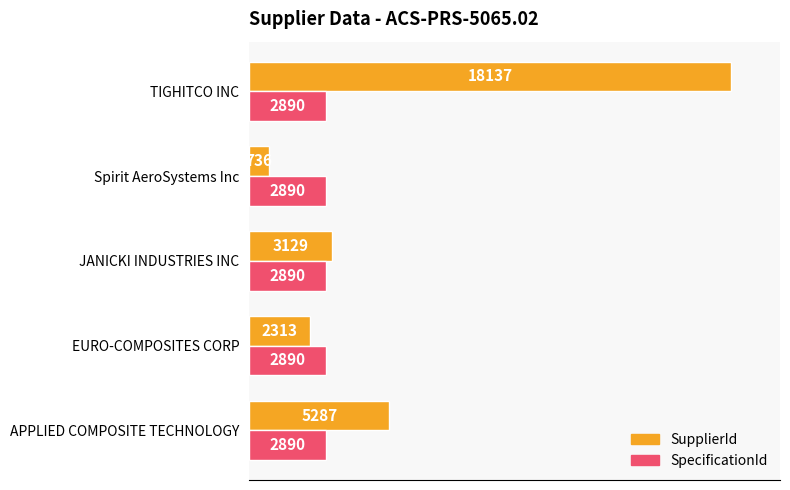

Is it true that SupplierId equals 3595 at APPLIED COMPOSITE TECHNOLOGY?

False